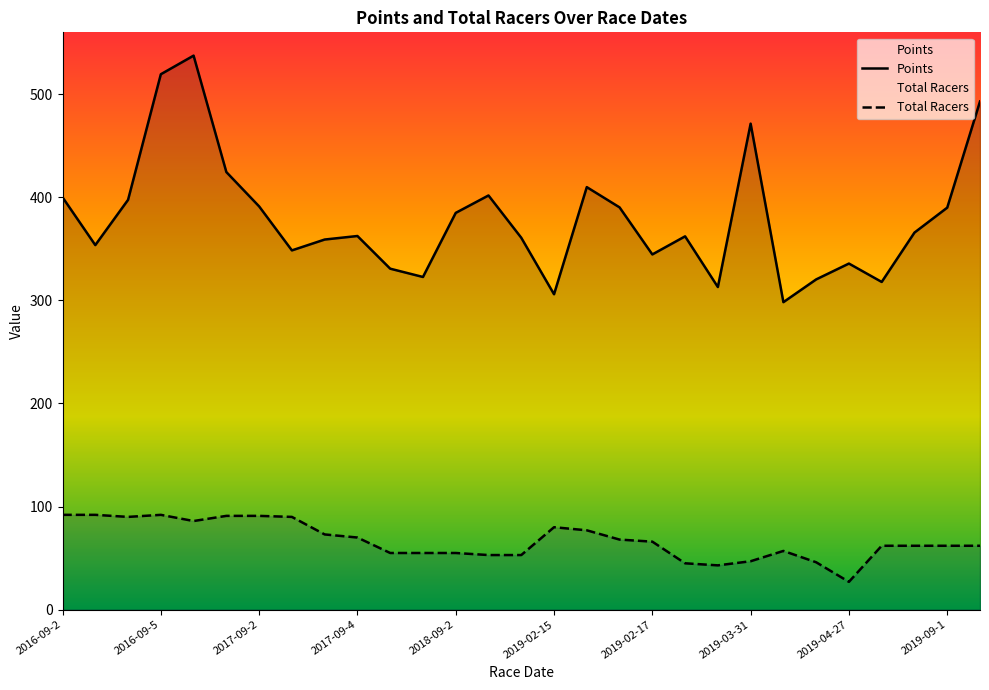

True or false: Total Racers and Points cross at least once.

False